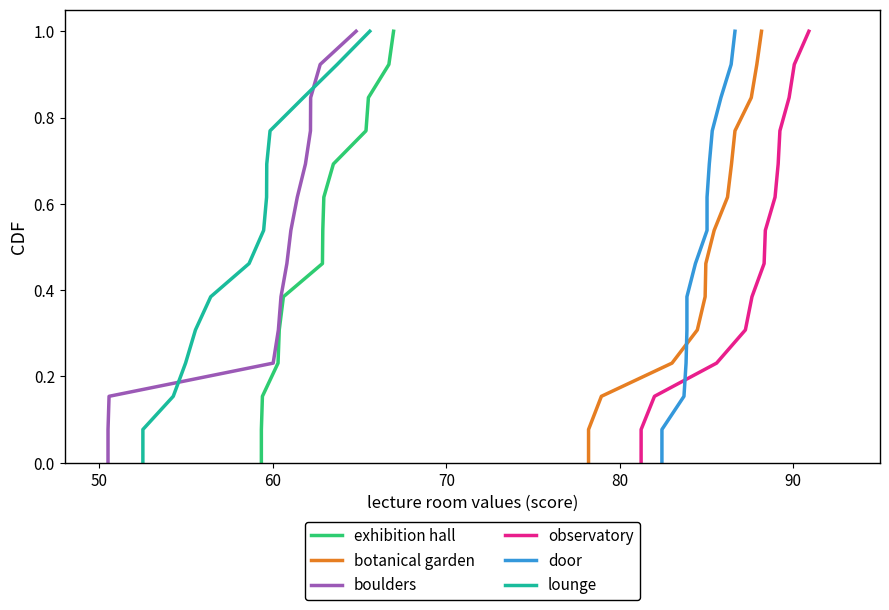

What is the highest value of the botanical garden series?

1.0